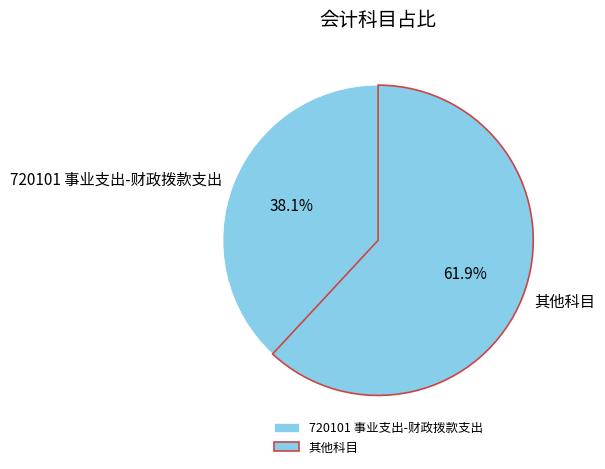

Is 720101 事业支出-财政拨款支出 the majority of the pie?

No